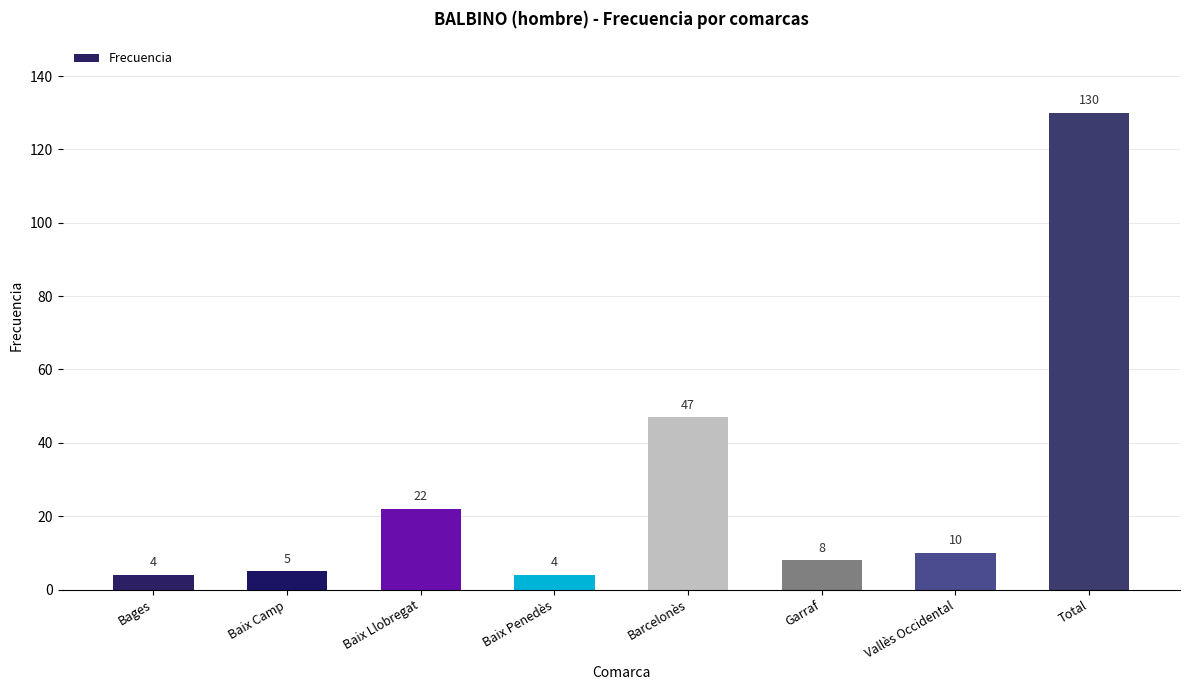

Where does the data first go above 10?

Baix Llobregat